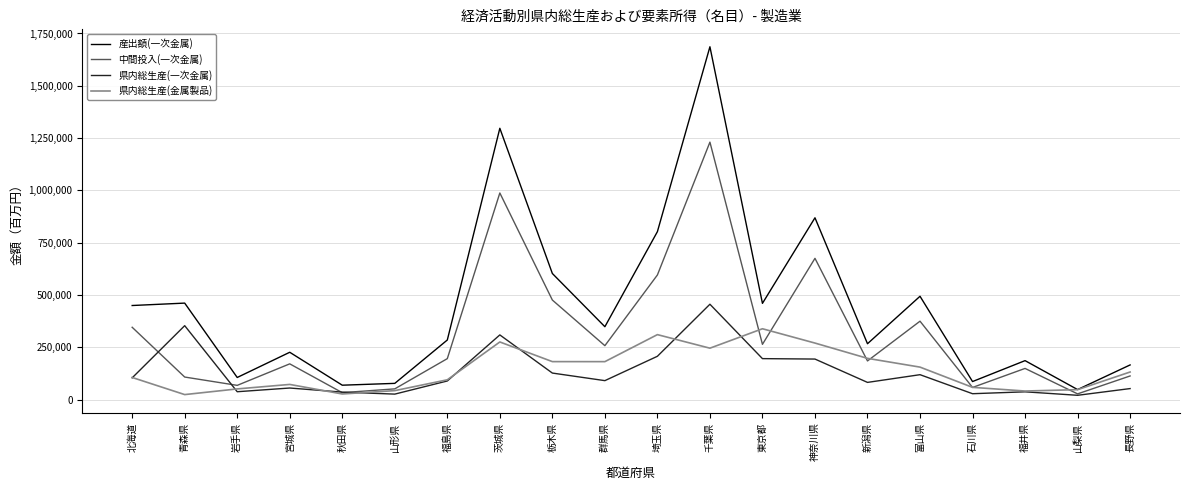

True or false: 中間投入(一次金属) and 県内総生産(金属製品) intersect in this chart.

True